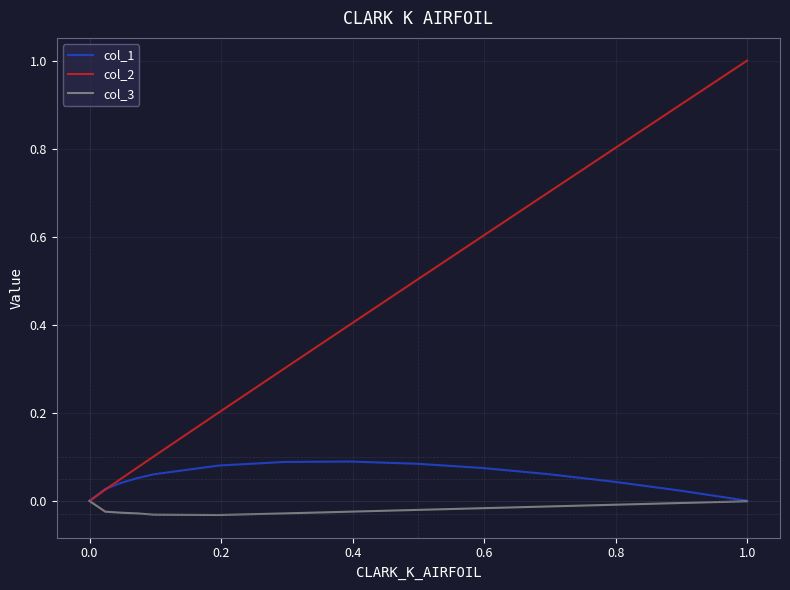

Which series has the widest spread of values?

col_2